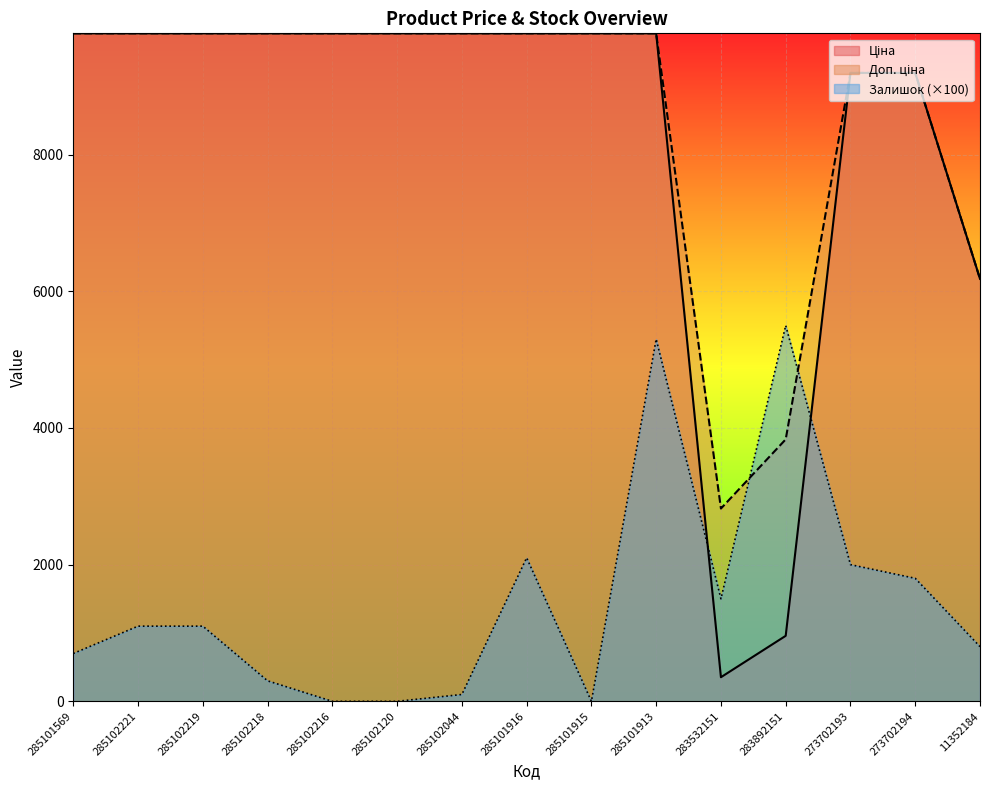

Where is the first local minimum for Залишок?

285101915